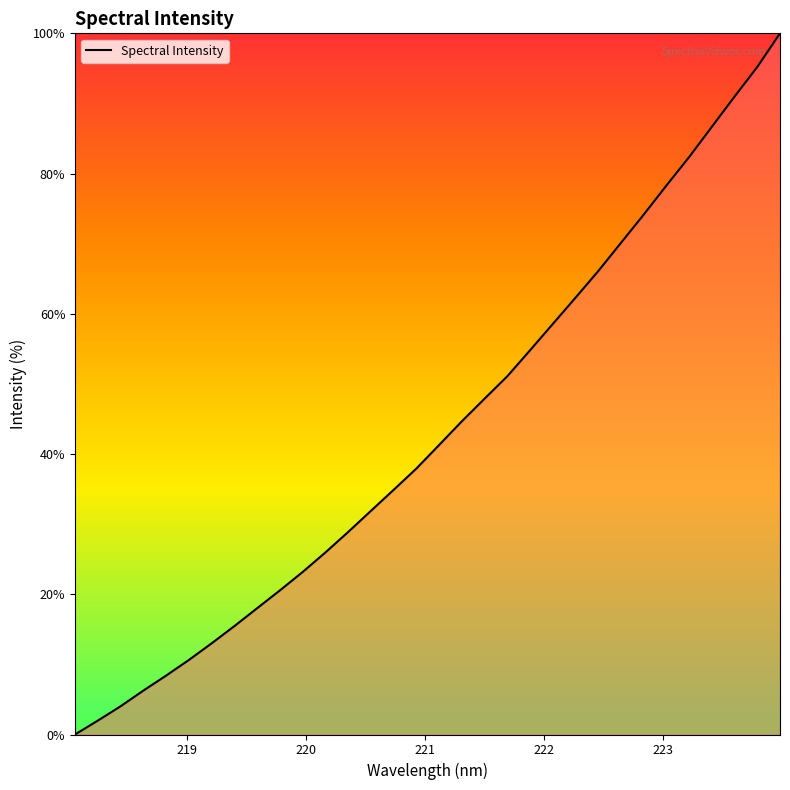

What is the maximum value shown in the chart?

100.0